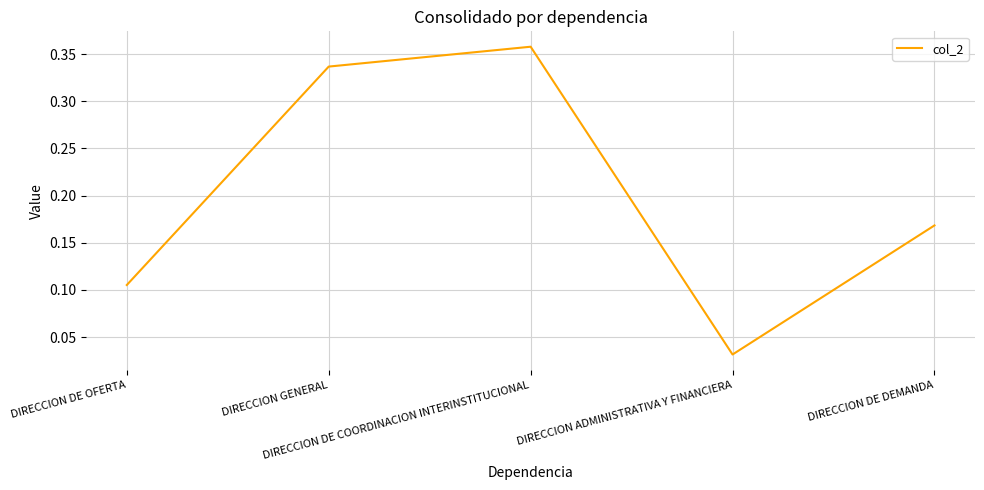

What is the sum of all values?

1.0